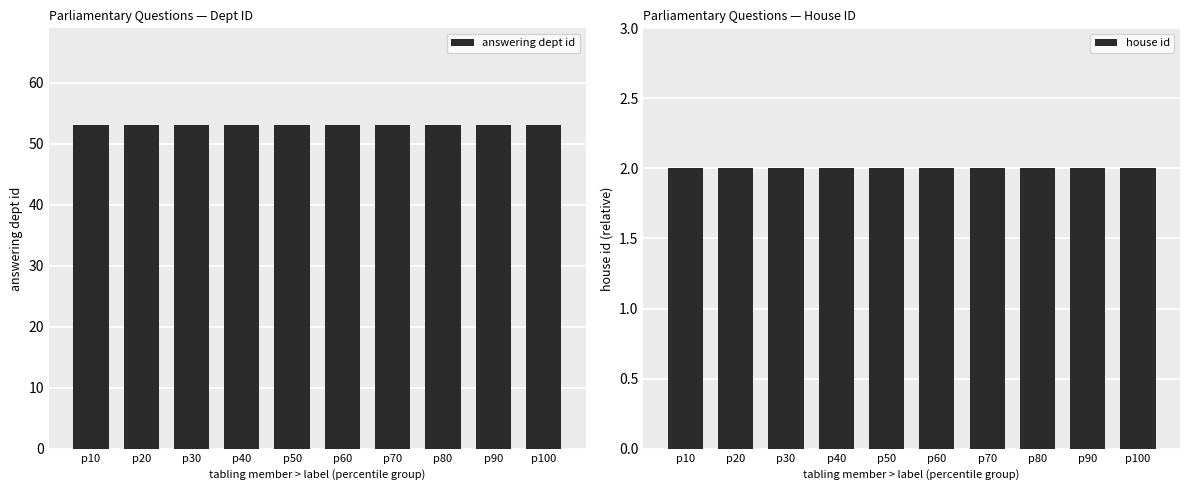

Which series has the largest range (max minus min)?

answering dept id